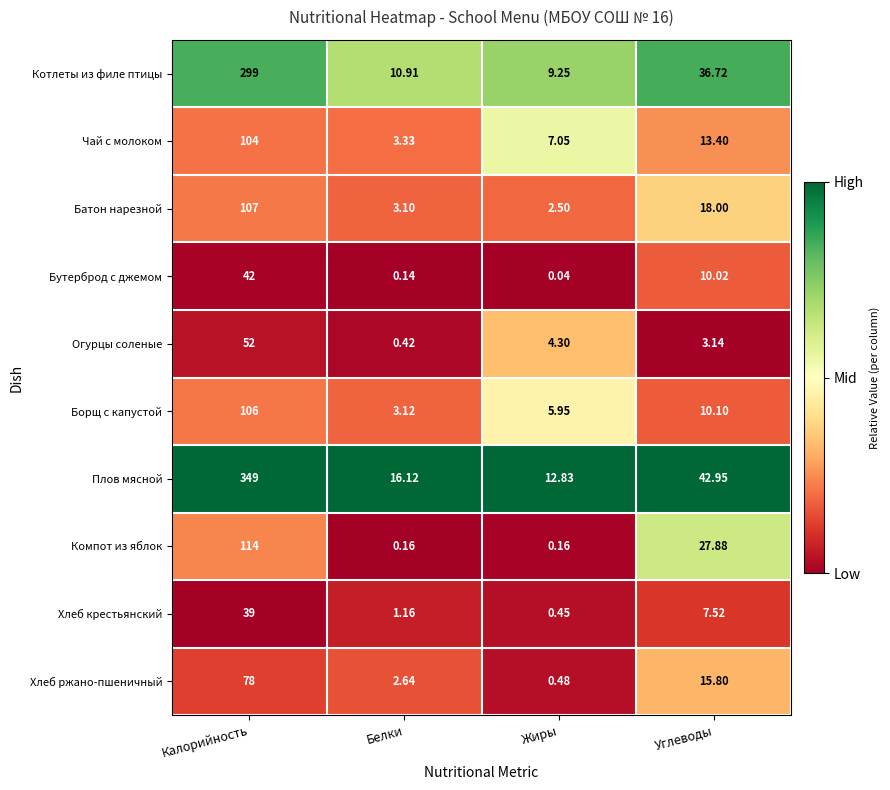

What is the maximum value shown in the chart?

349.0